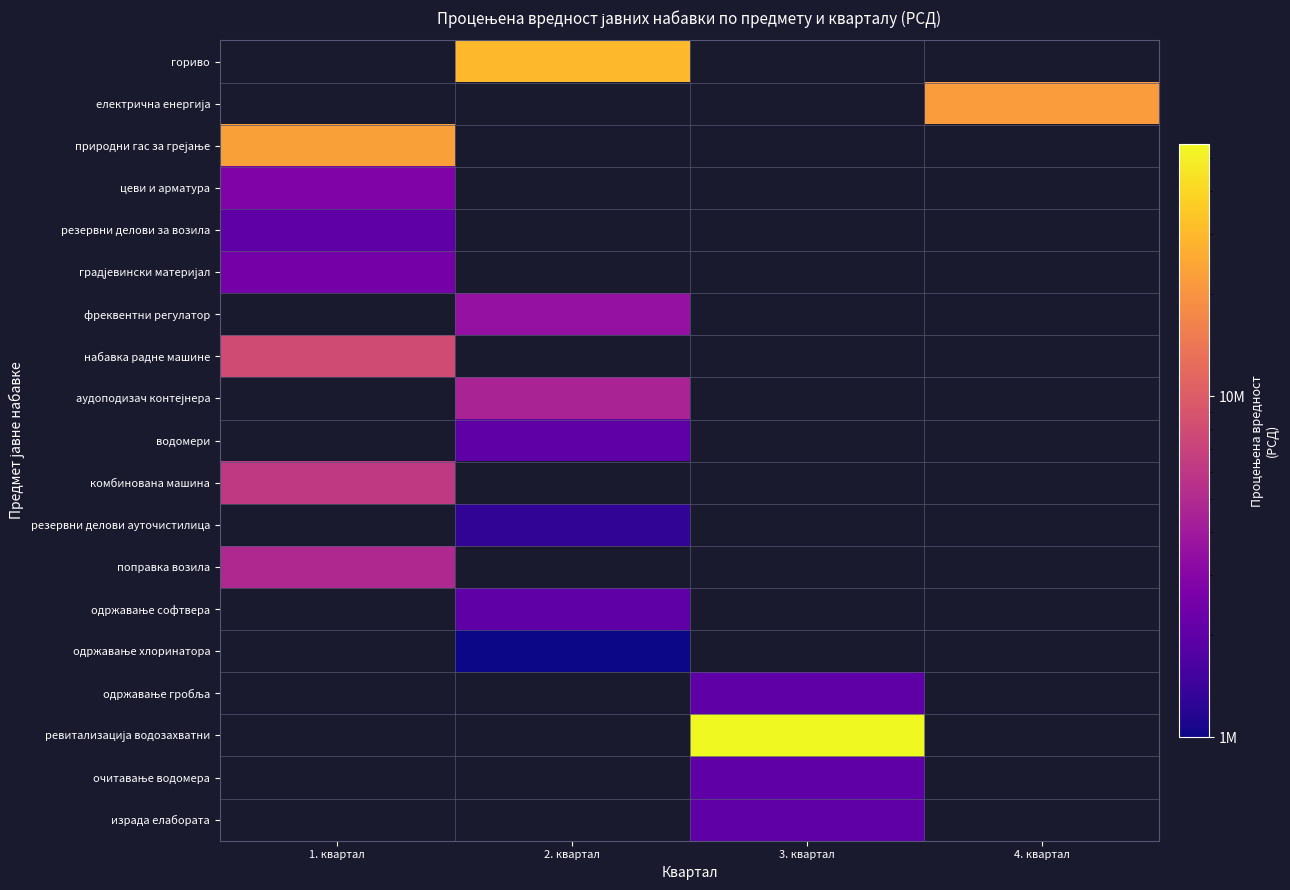

What is the spread (max minus min) of values at 1. квартал?

23000000